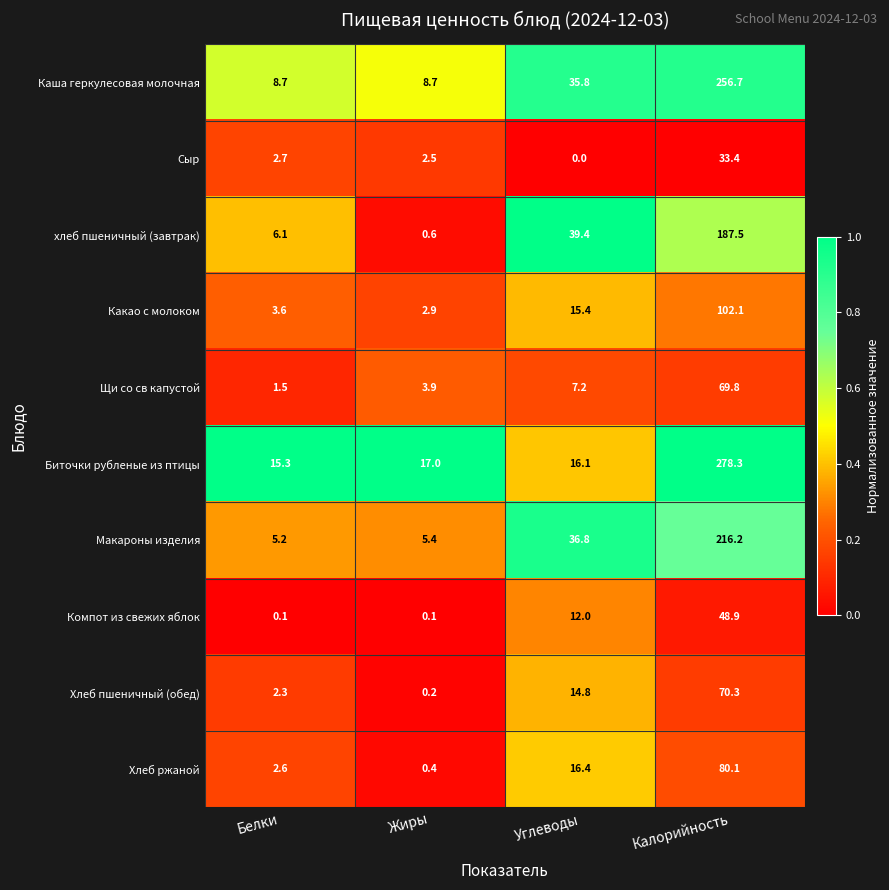

Between Белки and Жиры, which series saw the biggest shift?

хлеб пшеничный (завтрак)